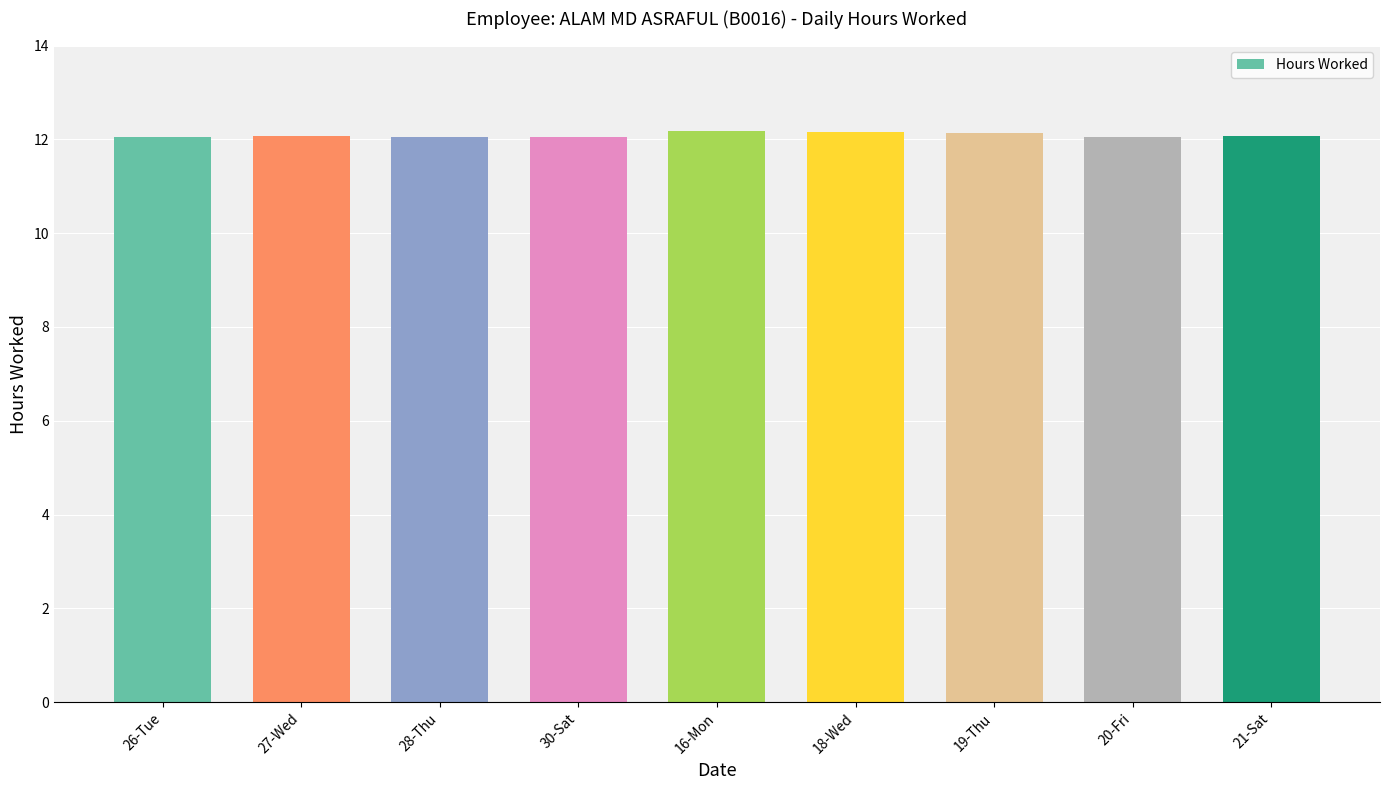

The chart shows a value of 12.0 at 26-Tue. True or false?

True